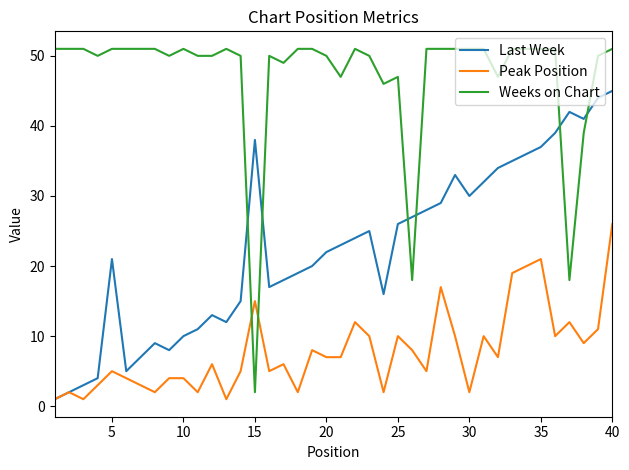

What are all the series names shown in the legend?

Last Week, Peak Position, Weeks on Chart